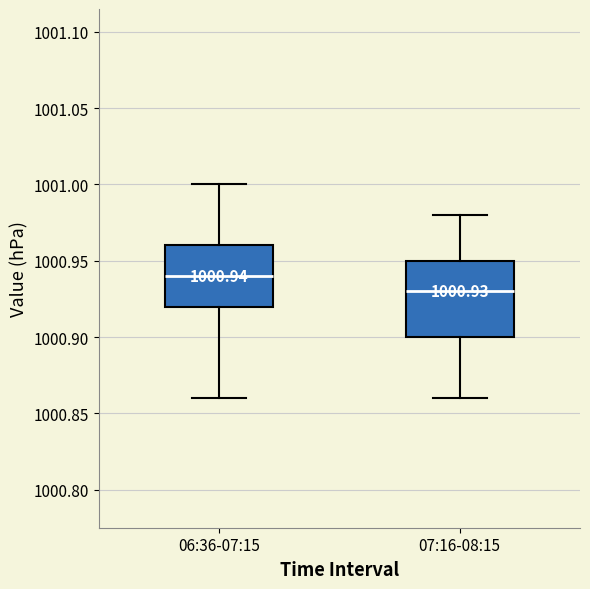

Which box is the tallest, from its lower edge to its upper edge?

07:16-08:15